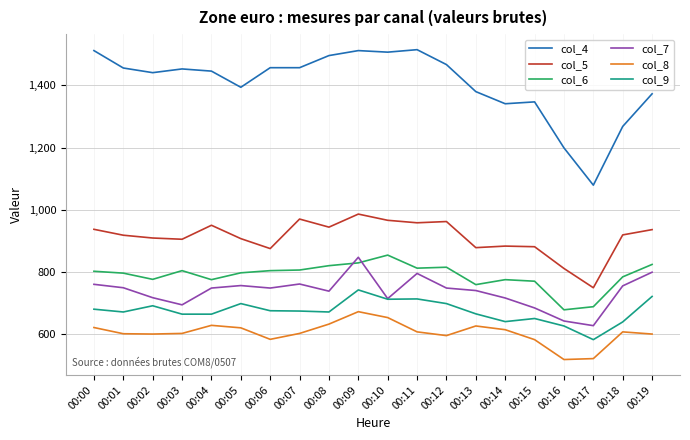

How many intersections are there between col_6 and col_7?

2